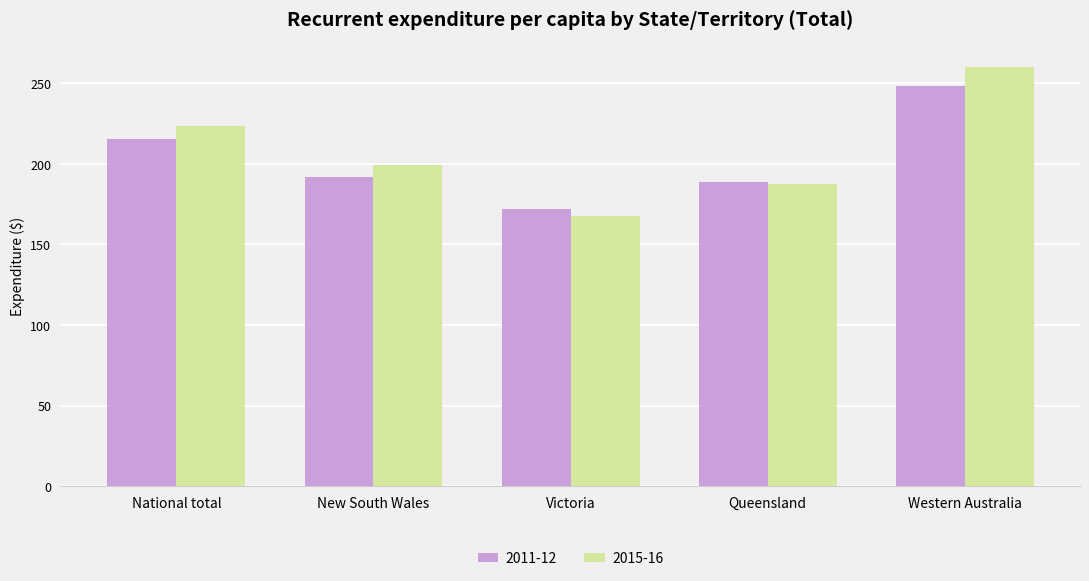

Reading left to right, extract all data points from this chart.

2011-12: National total=215.1	New South Wales=191.8	Victoria=171.9	Queensland=188.9	Western Australia=248.1
2015-16: National total=223.4	New South Wales=199.0	Victoria=167.5	Queensland=187.6	Western Australia=260.2